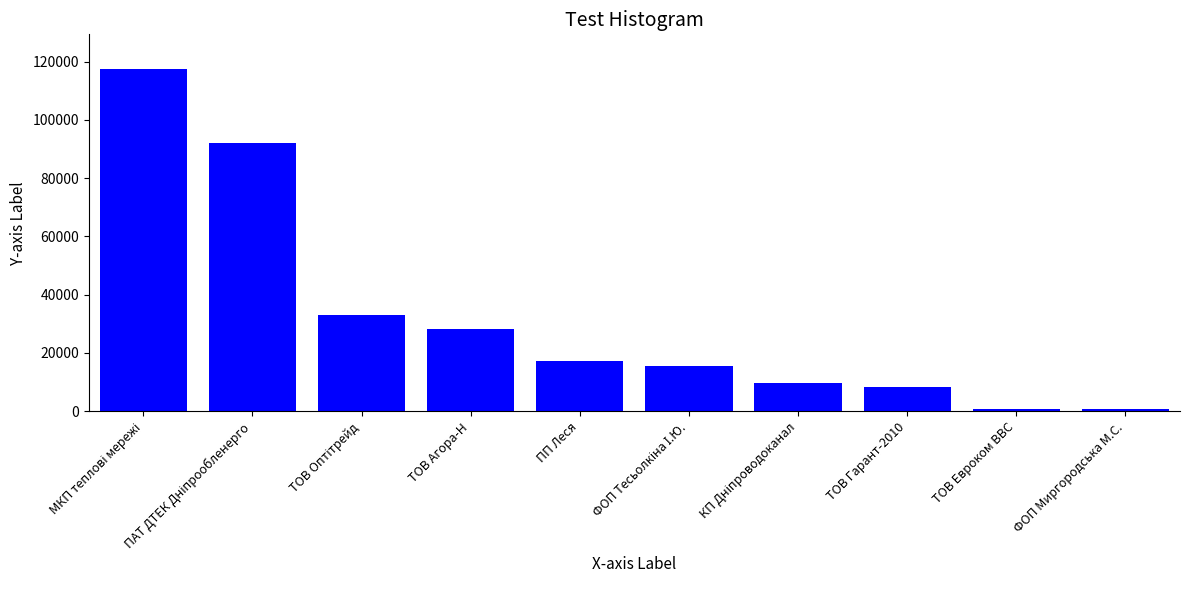

Does the chart contain any negative values?

No